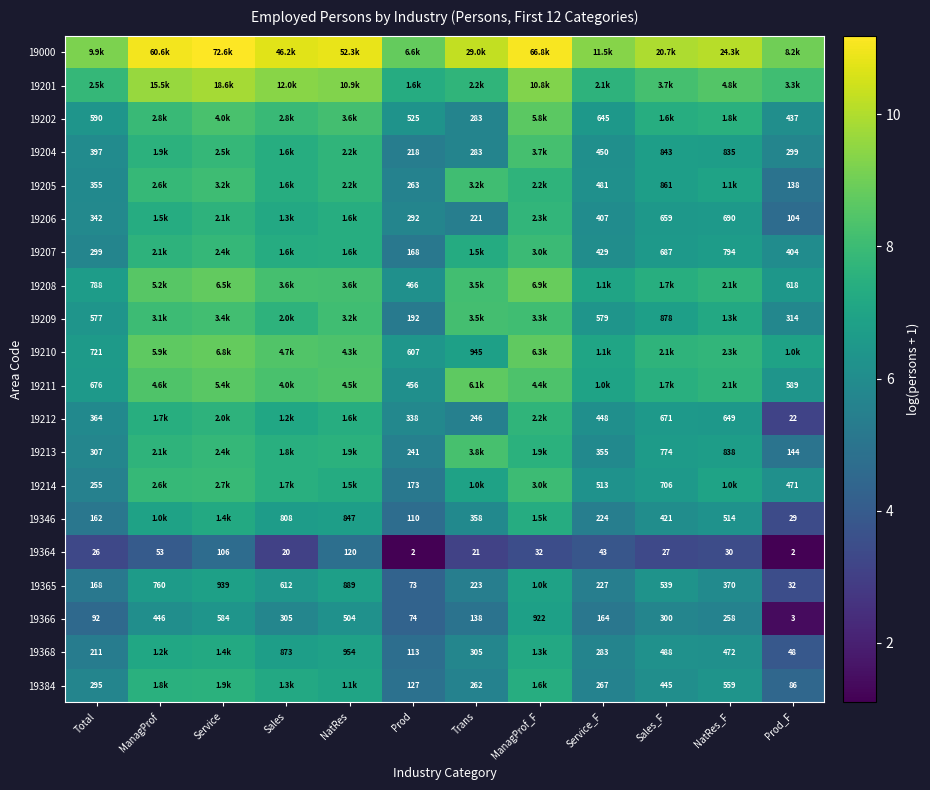

At which label is 19366 closest to 462?

ManagProf